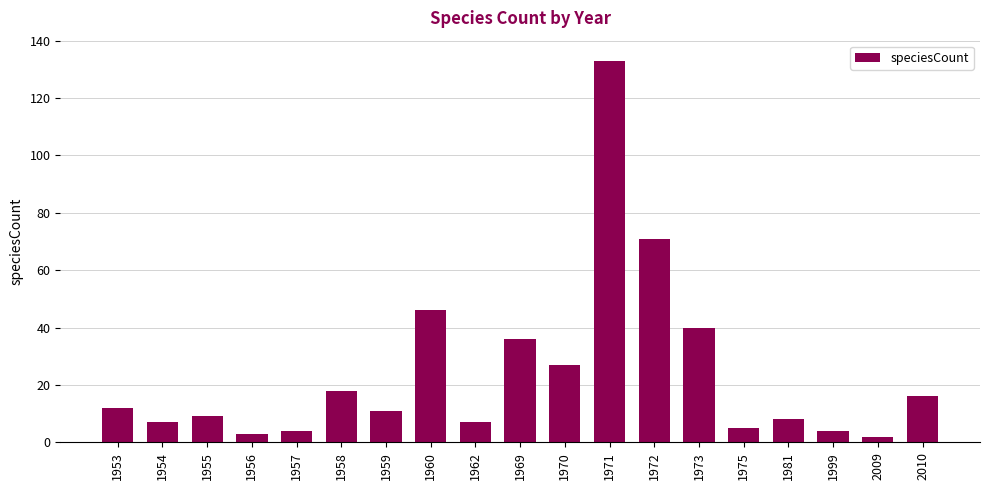

Reading right to left, what are all the values shown in this chart?

2010=16	2009=2	1999=4	1981=8	1975=5	1973=40	1972=71	1971=133	1970=27	1969=36	1962=7	1960=46	1959=11	1958=18	1957=4	1956=3	1955=9	1954=7	1953=12